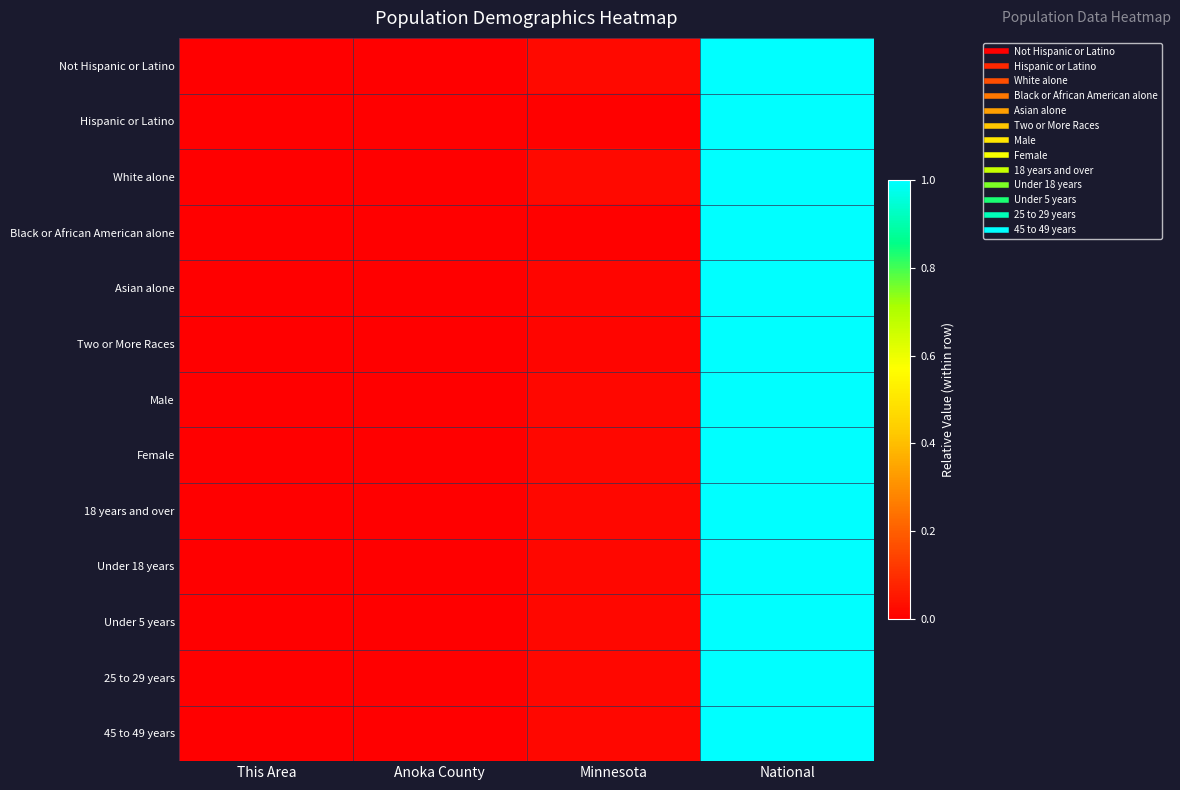

Rank the series at This Area from highest to lowest value.

Not Hispanic or Latino, Hispanic or Latino, White alone, Black or African American alone, Asian alone, Two or More Races, Male, Female, 18 years and over, Under 18 years, Under 5 years, 25 to 29 years, 45 to 49 years